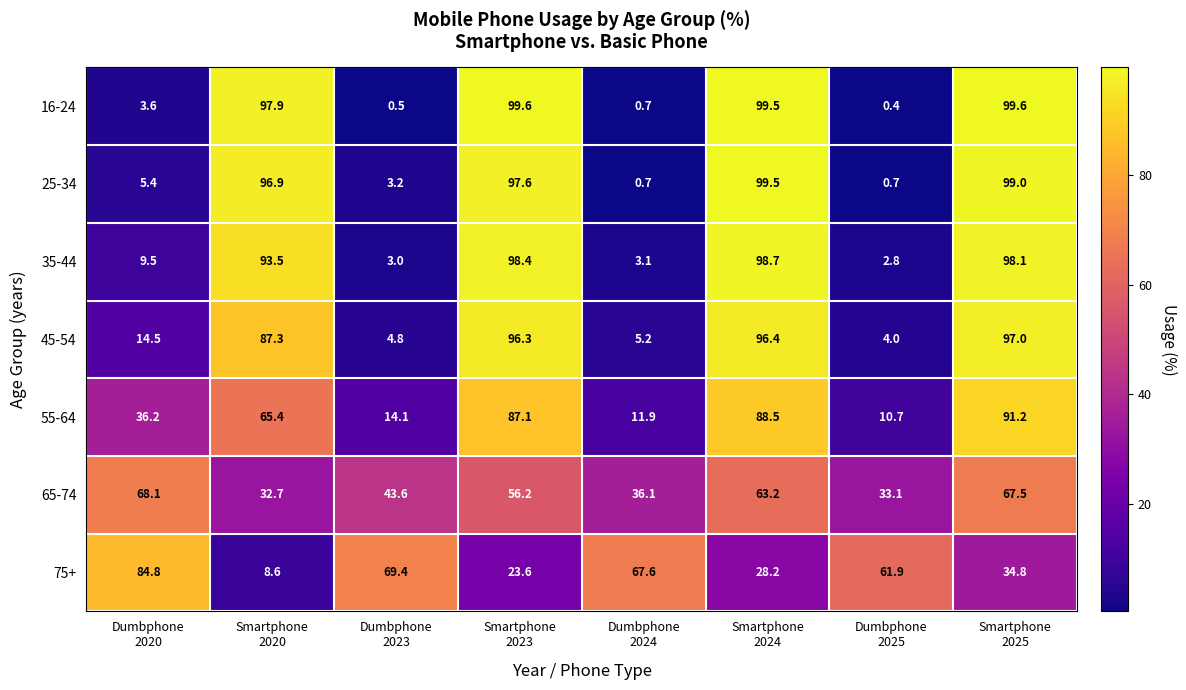

How many data points in 75+ are less than 61?

4